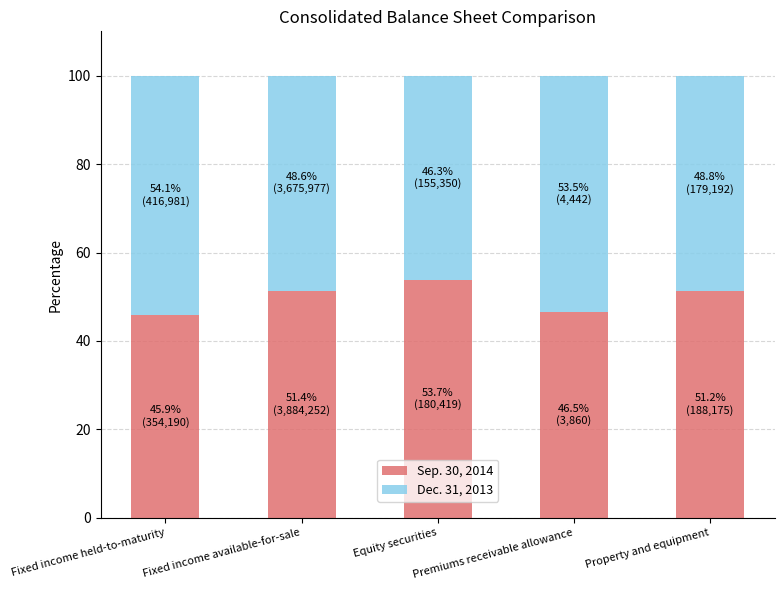

What is the total value across all series at Equity securities?

100.0